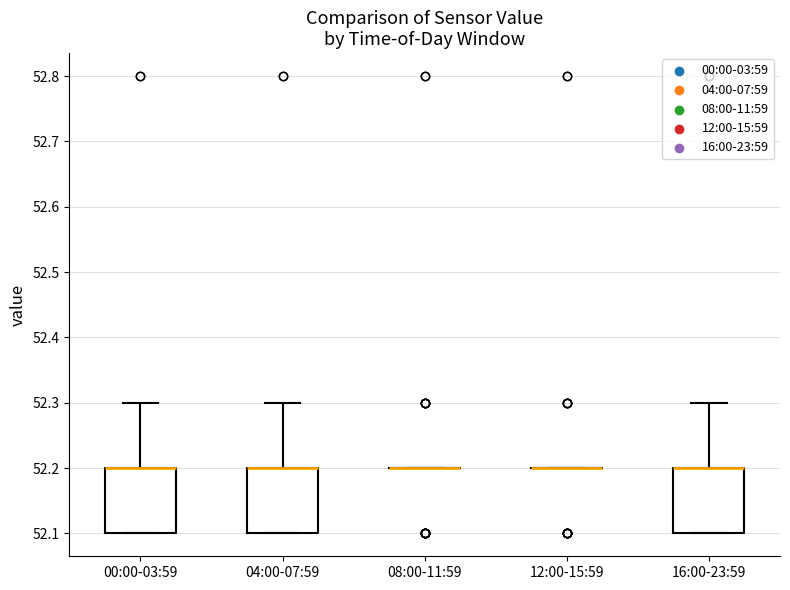

Reading left to right, transcribe this box plot: for each box, give where its median line is, the range the box spans, and where its two whiskers end, as read against the y-axis. The values are not printed on the chart, so give them approximately, as read against the axis.

00:00-03:59: median 52.2 (drawn on the box's upper edge), box 52.1 to 52.2, whiskers 52.1 to 52.3
04:00-07:59: median 52.2 (drawn on the box's upper edge), box 52.1 to 52.2, whiskers 52.1 to 52.3
08:00-11:59: box collapsed to a line at 52.2, whiskers 52.2 to 52.2
12:00-15:59: box collapsed to a line at 52.2, whiskers 52.2 to 52.2
16:00-23:59: median 52.2 (drawn on the box's upper edge), box 52.1 to 52.2, whiskers 52.1 to 52.3